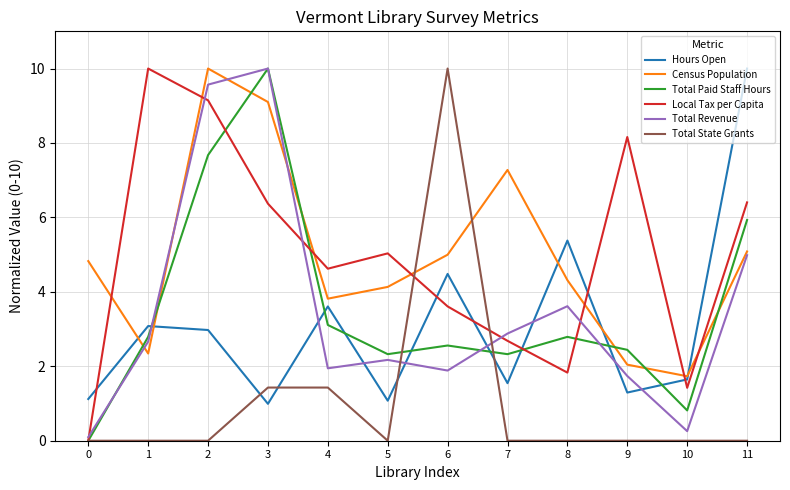

Between which two adjacent categories do Hours Open and Total Paid Staff Hours first intersect?

1 and 2